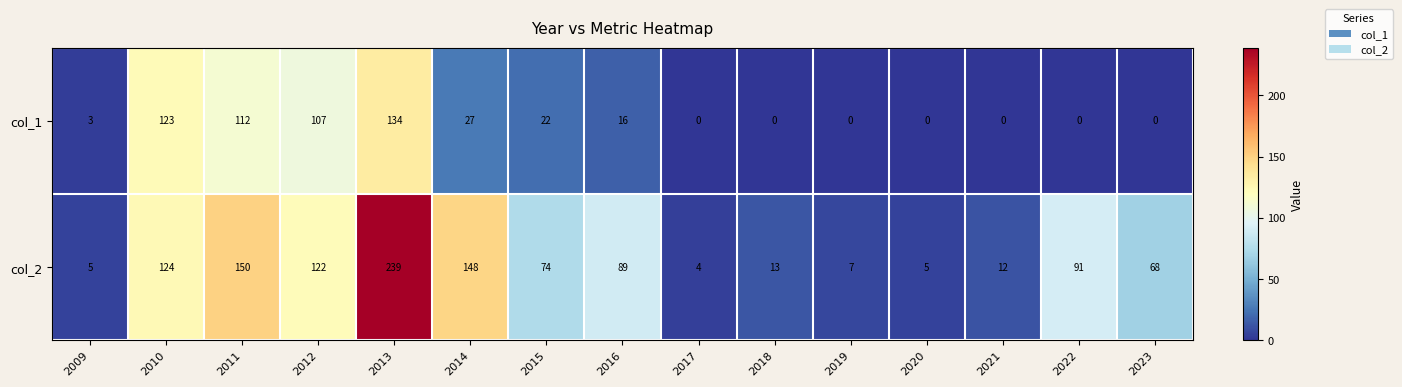

Reading left to right, list all the values displayed in this chart.

col_1: 2009=3	2010=123	2011=112	2012=107	2013=134	2014=27	2015=22	2016=16	2017=0	2018=0	2019=0	2020=0	2021=0	2022=0	2023=0
col_2: 2009=5	2010=124	2011=150	2012=122	2013=239	2014=148	2015=74	2016=89	2017=4	2018=13	2019=7	2020=5	2021=12	2022=91	2023=68